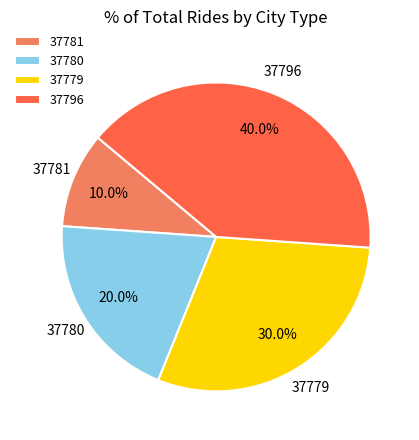

To the nearest percent, what portion does 37779 represent?

30%